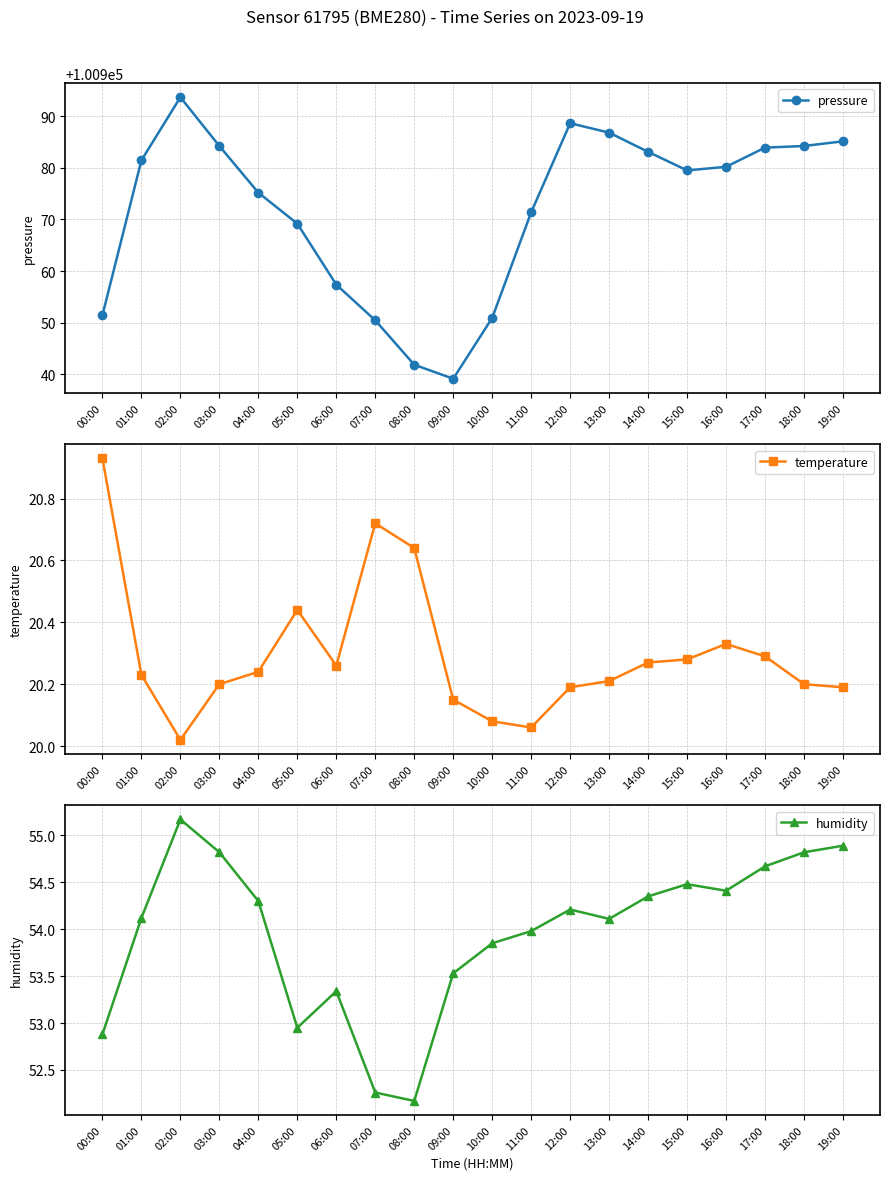

Where is the first local minimum for humidity?

05:00